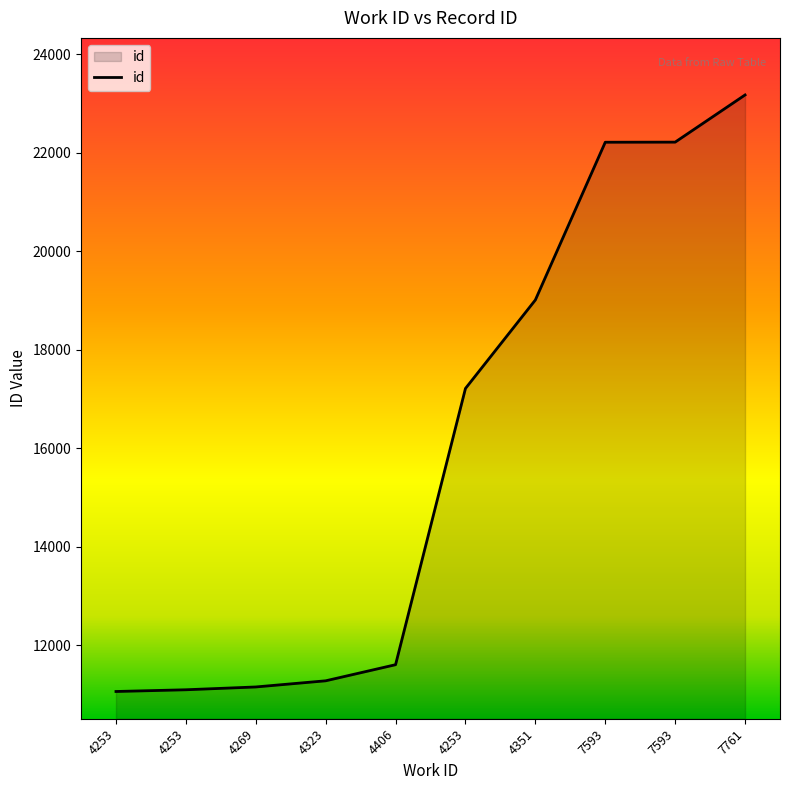

Does the chart display data point markers on the line(s)?

No